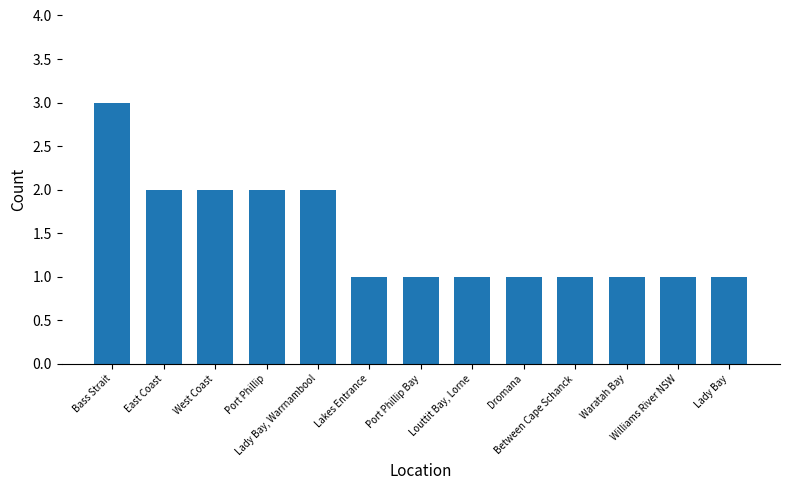

What is the sum of all values?

19